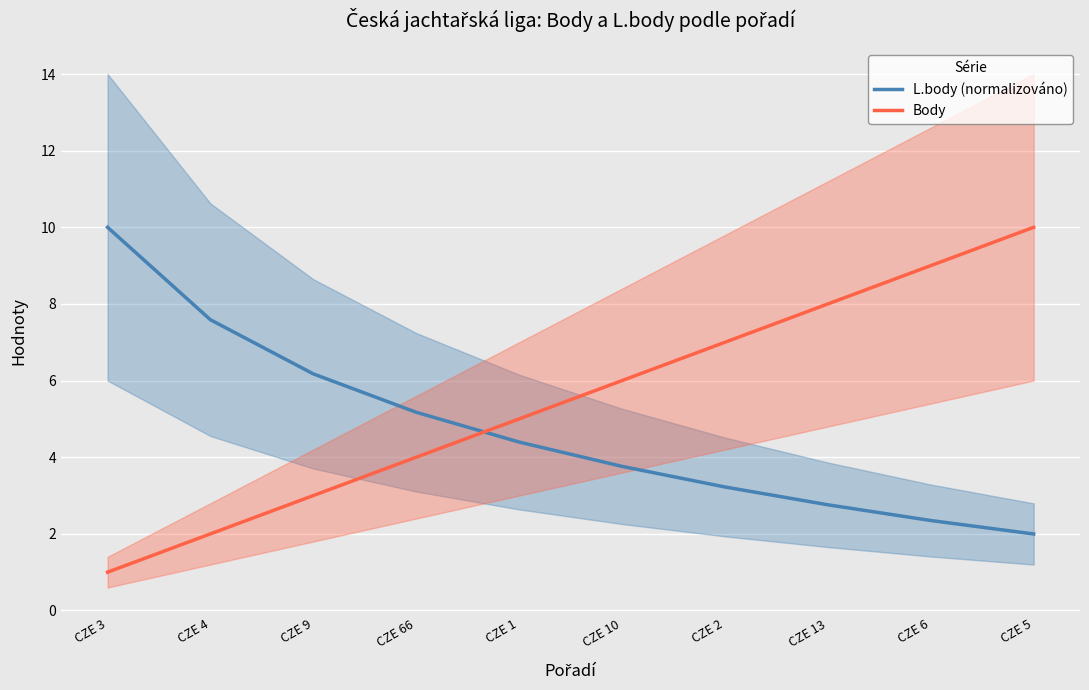

Does the chart display data point markers on the line(s)?

No